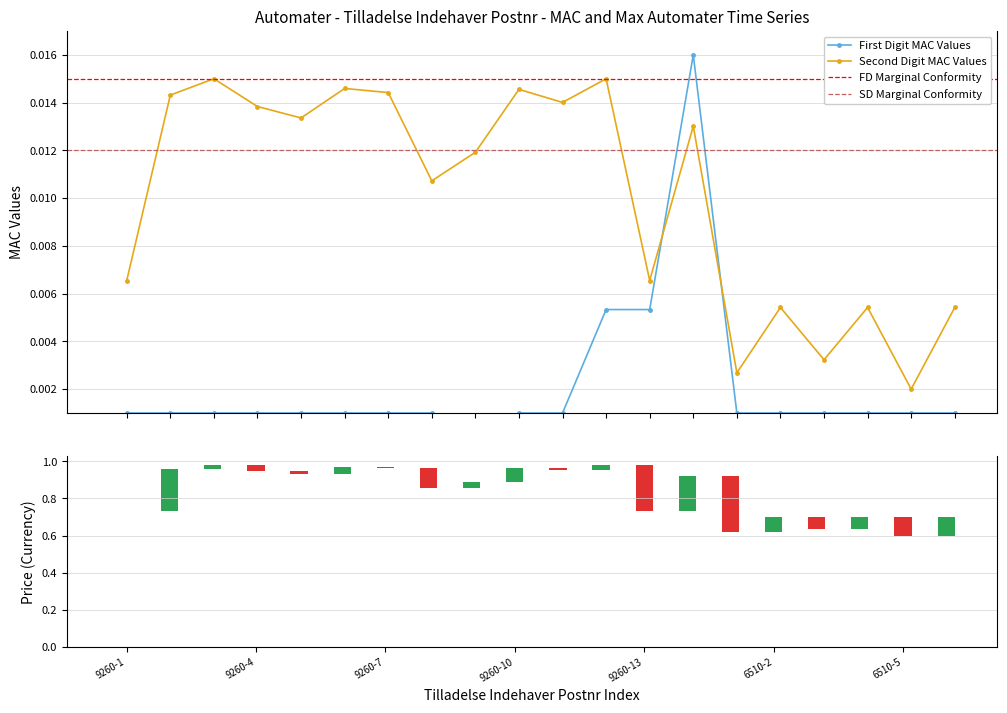

In Second Digit MAC Values, how many points are lower than both neighbors (excluding endpoints)?

7